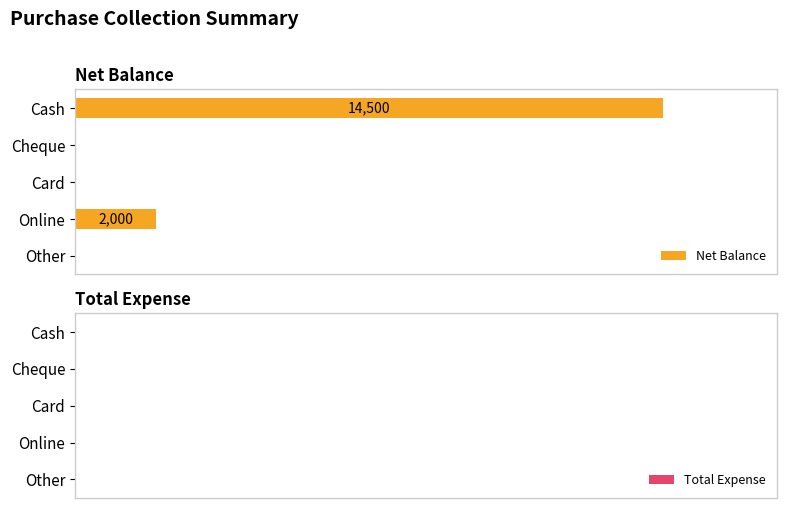

Are the bars horizontal?

Yes